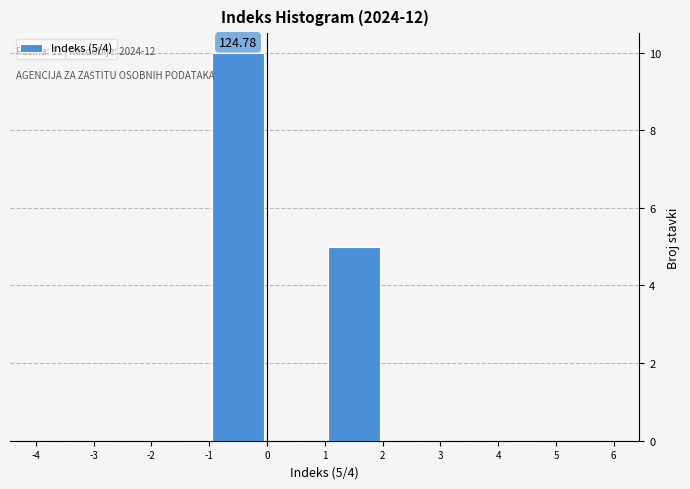

Over which range of the x-axis is the bar tallest?

-1 to 0